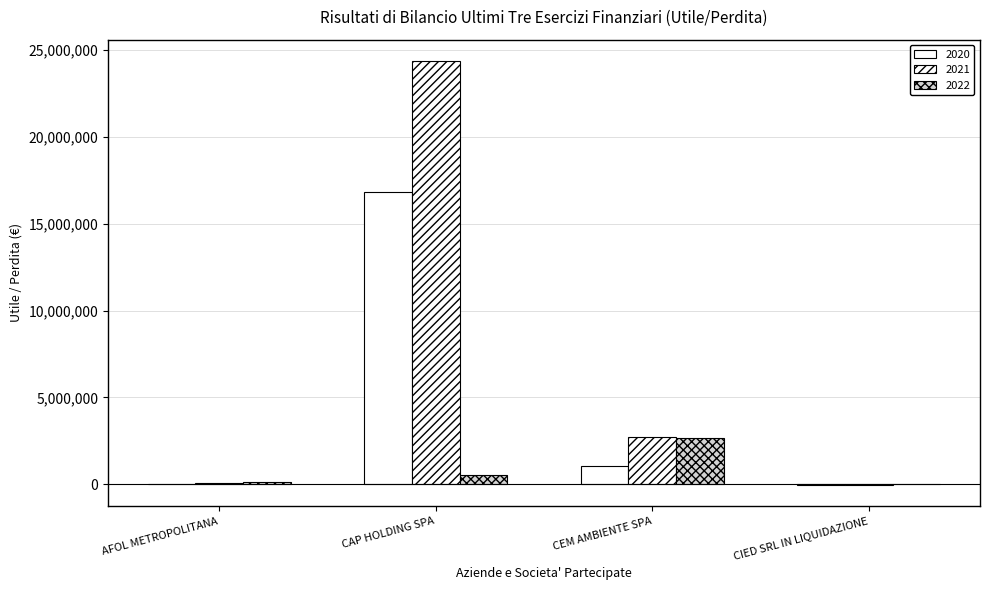

What is the maximum value shown in the chart?

24369148